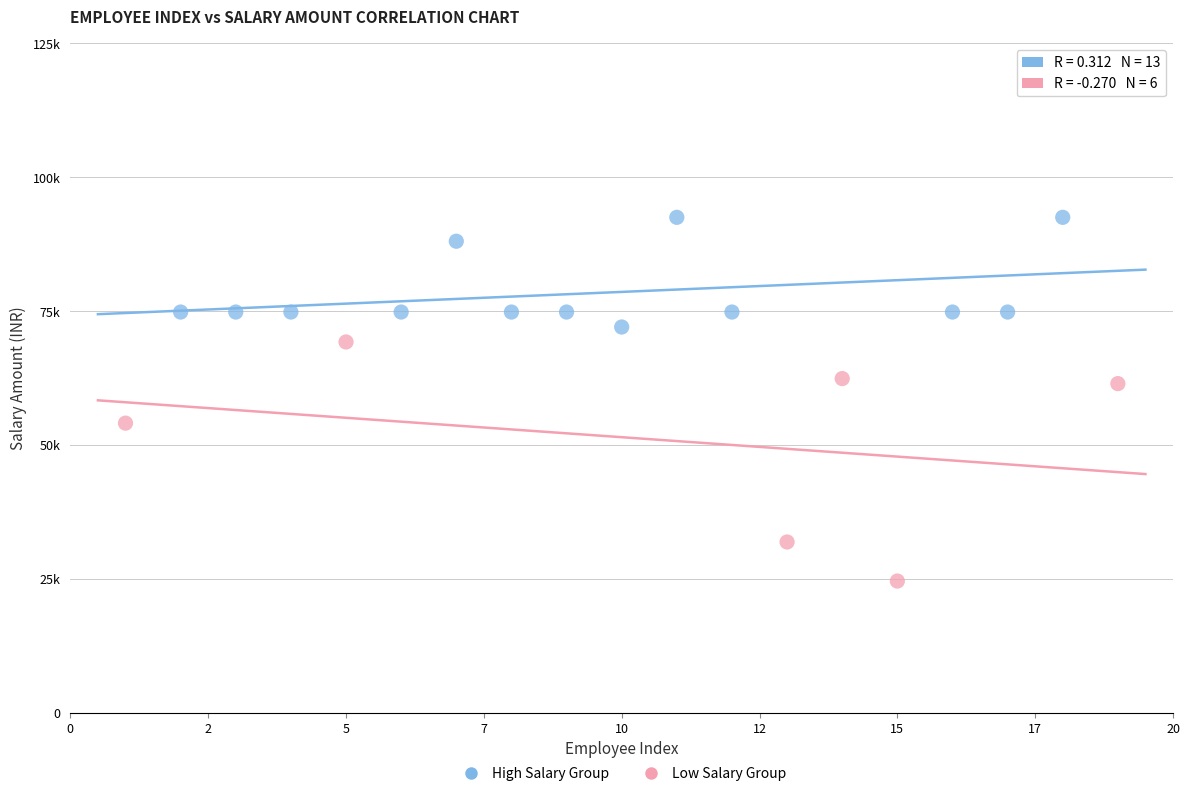

What are all the series names shown in the legend?

High Salary Group, Low Salary Group